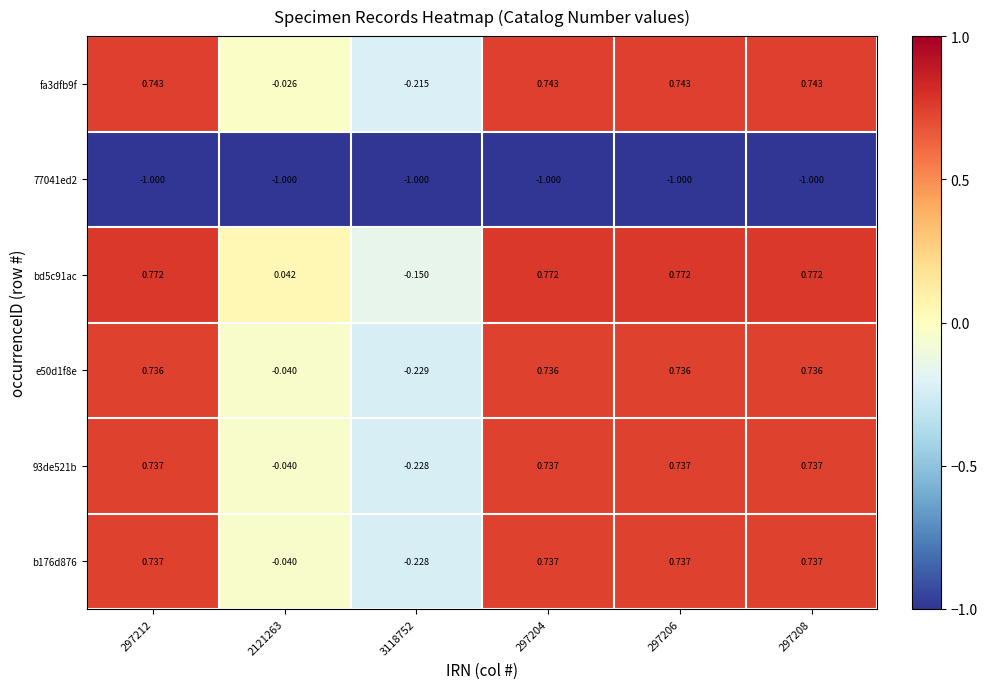

Is the value of b176d876 at 297212 greater than the value of 93de521b at 3118752?

Yes